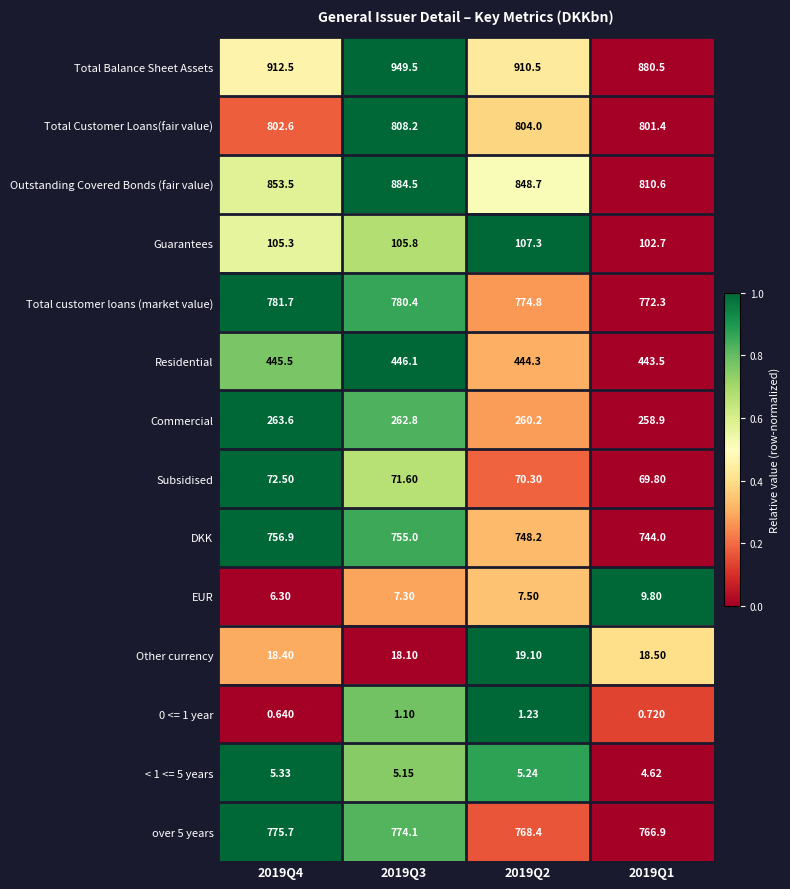

Which series has the largest range (max minus min)?

Outstanding Covered Bonds (fair value)